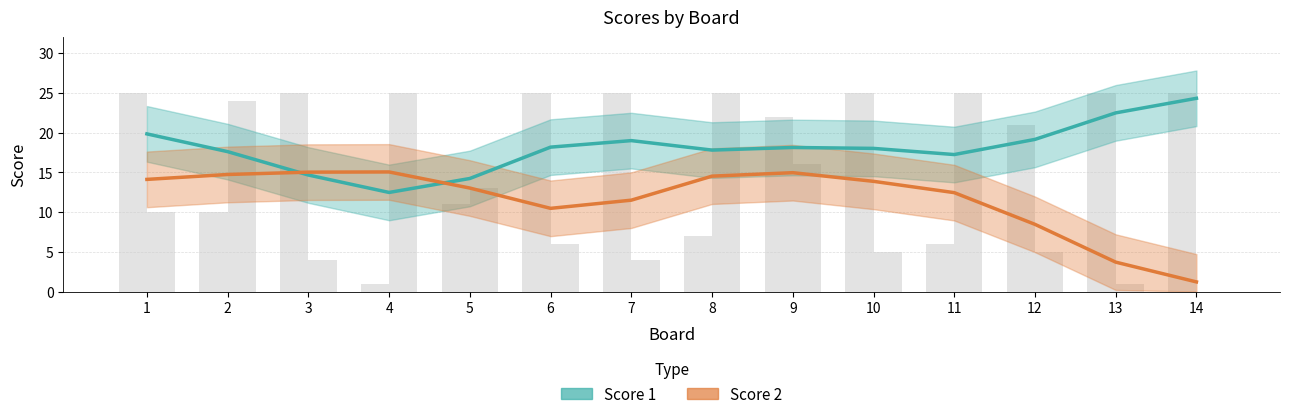

Count the number of data series in this chart.

2